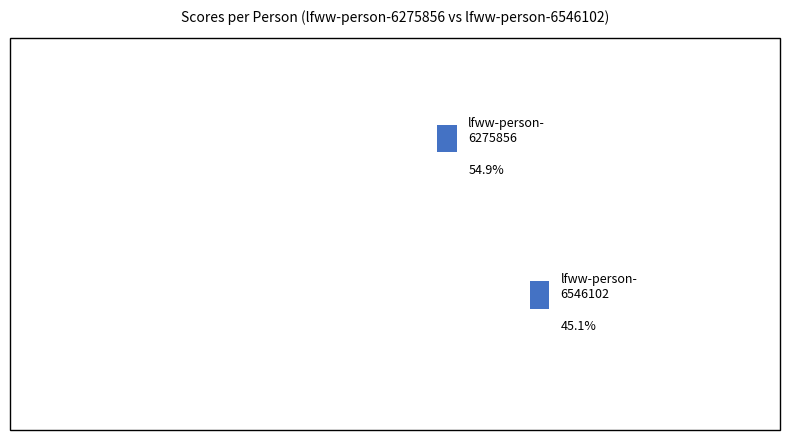

What percentage is the lfww-person-6546102 slice, to the nearest percent?

45%